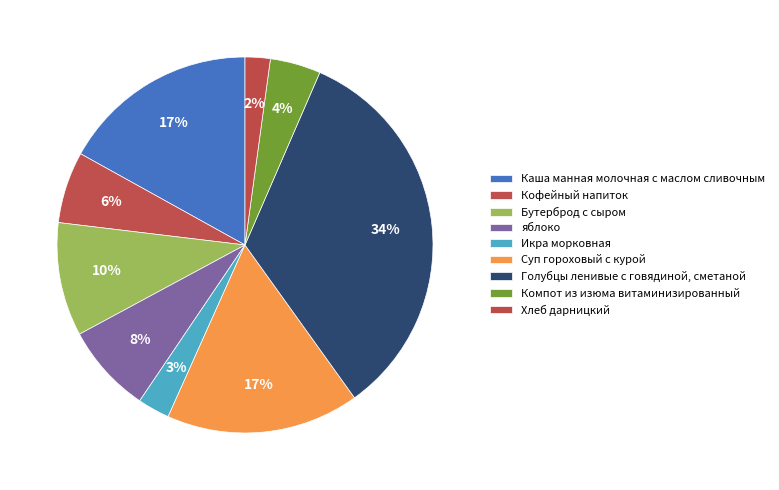

Does Кофейный напиток represent more than half of the total?

No